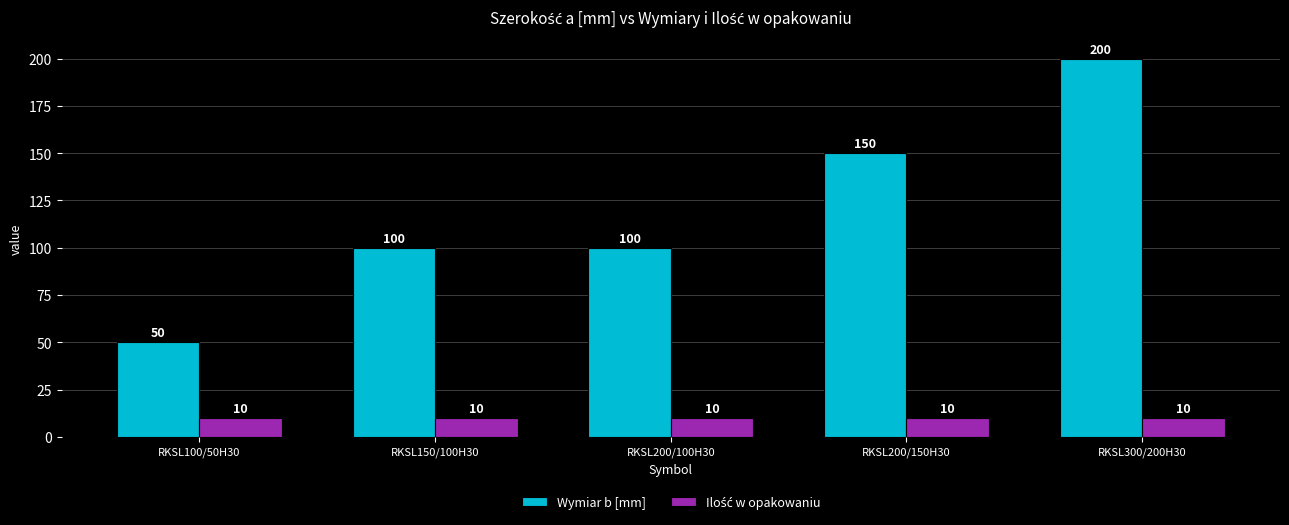

Which label corresponds to the largest value in the chart?

RKSL300/200H30